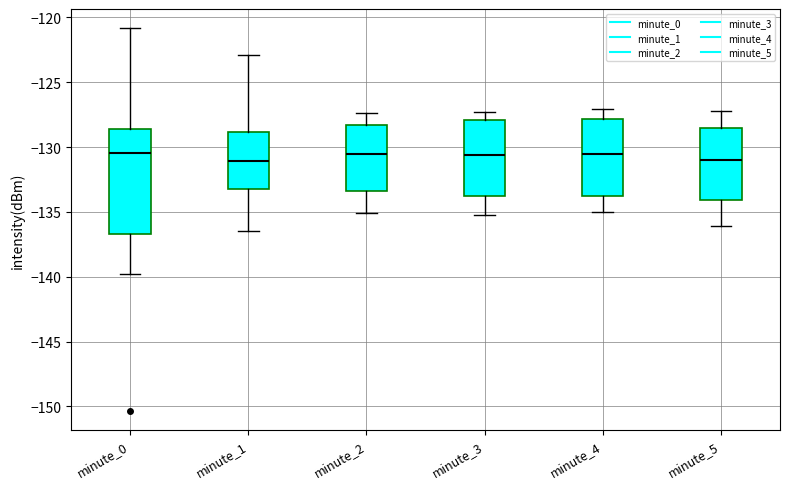

Reading left to right, transcribe this box plot: for each box, give where its median line is, the range the box spans, and where its two whiskers end, as read against the y-axis. The values are not printed on the chart, so give them approximately, as read against the axis.

minute_0: median -130.5, box -136.5 to -128.5, whiskers -140.0 to -121.0
minute_1: median -131.0, box -133.0 to -129.0, whiskers -136.5 to -123.0
minute_2: median -130.5, box -133.5 to -128.5, whiskers -135.0 to -127.5
minute_3: median -130.5, box -134.0 to -128.0, whiskers -135.0 to -127.5
minute_4: median -130.5, box -134.0 to -128.0, whiskers -135.0 to -127.0
minute_5: median -131.0, box -134.0 to -128.5, whiskers -136.0 to -127.0